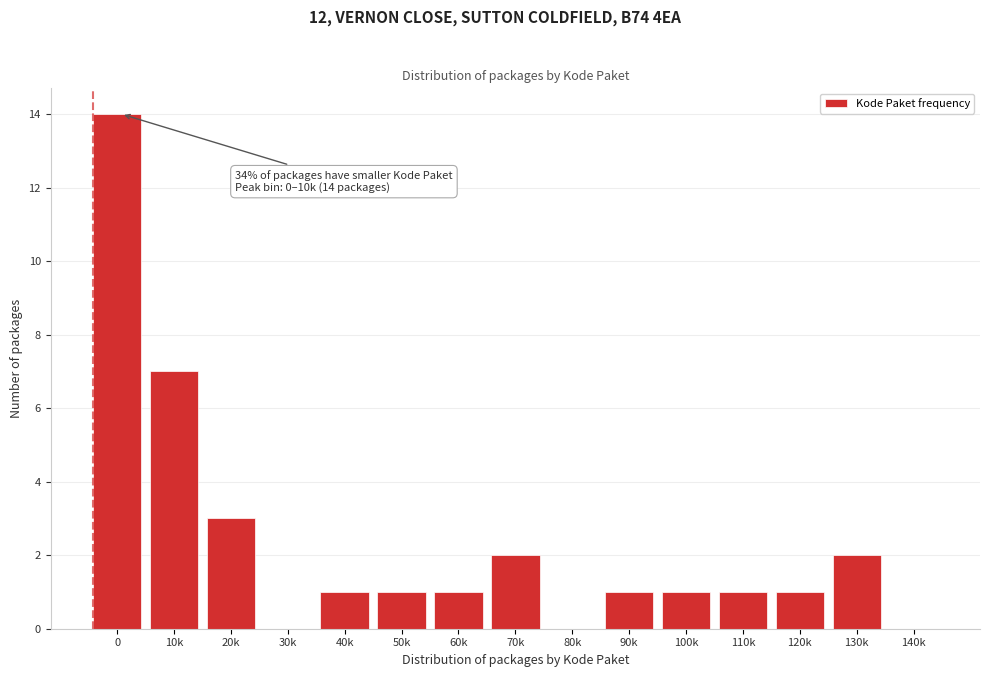

Reading right to left, extract all data points from this chart.

140k=0	130k=2	120k=1	110k=1	100k=1	90k=1	80k=0	70k=2	60k=1	50k=1	40k=1	30k=0	20k=3	10k=7	0=14